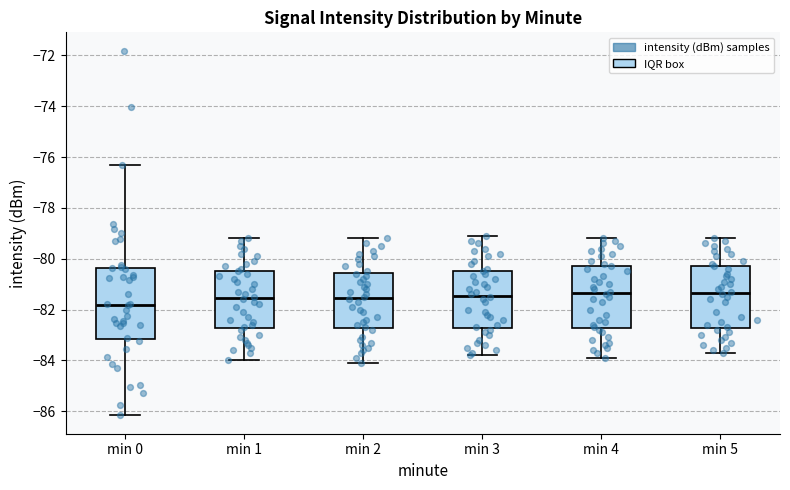

Where does the upper whisker of the box for min 4 end on the y-axis? The values are not printed on the chart, so give them approximately, as read against the axis.

-79.2